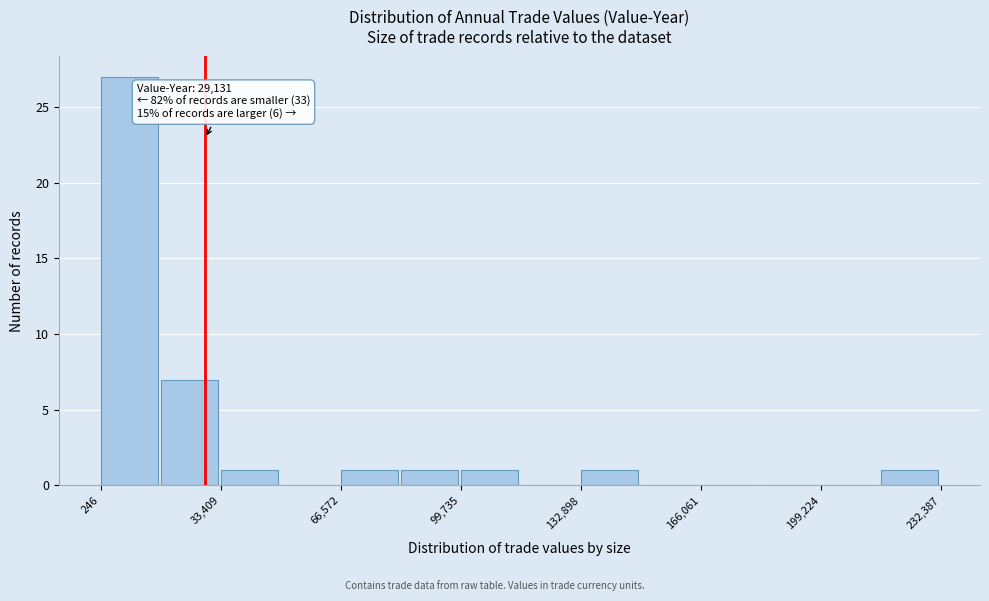

Around what value on the x-axis is the tallest bar? Give the approximate position of its centre, as read against the axis.

10000